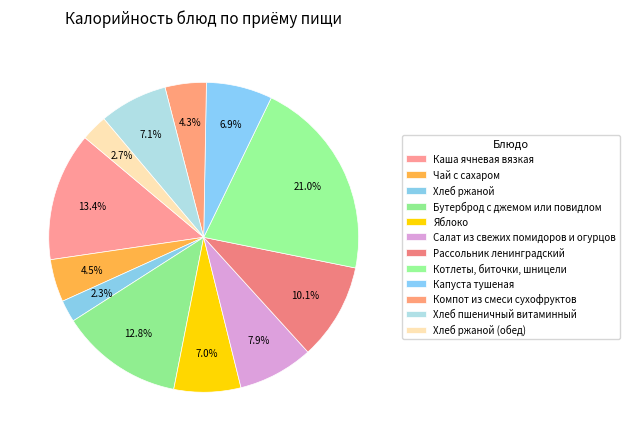

Is it true that Каша ячневая вязкая is 20% of the pie?

False